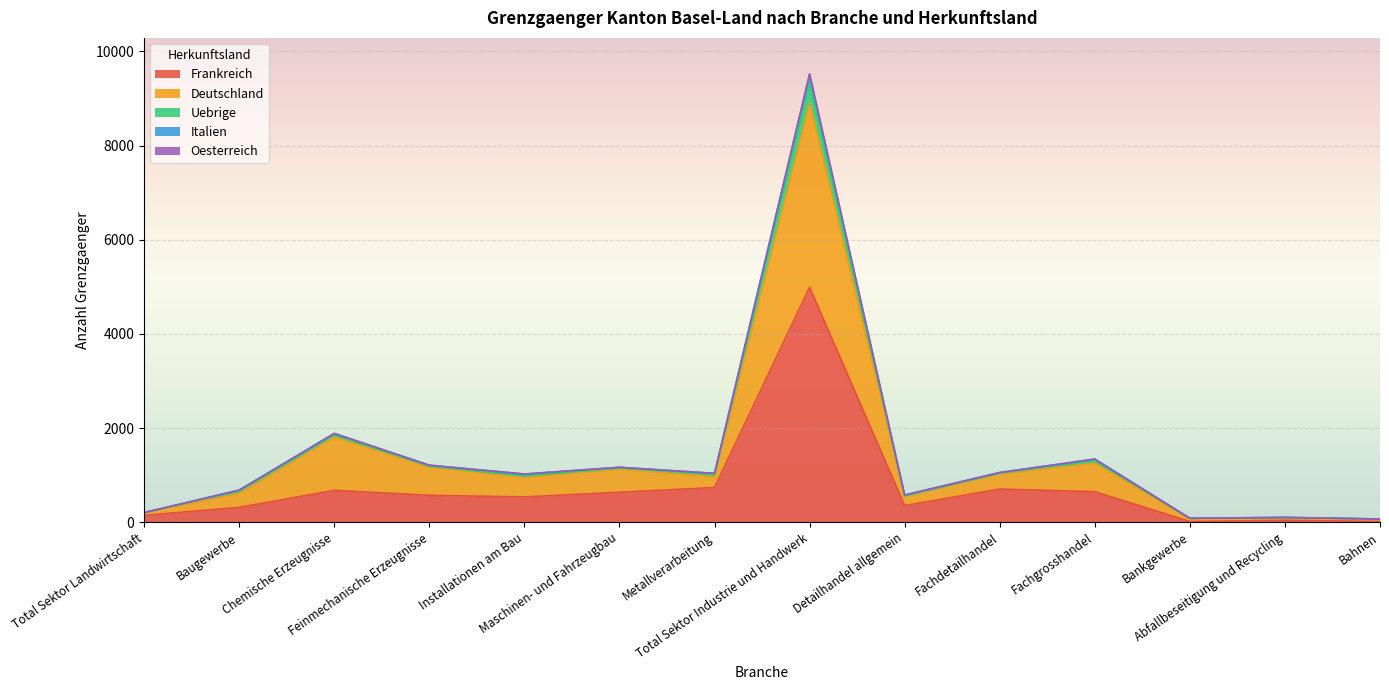

What is the difference between the Frankreich values at Chemische Erzeugnisse and Detailhandel allgemein?

324